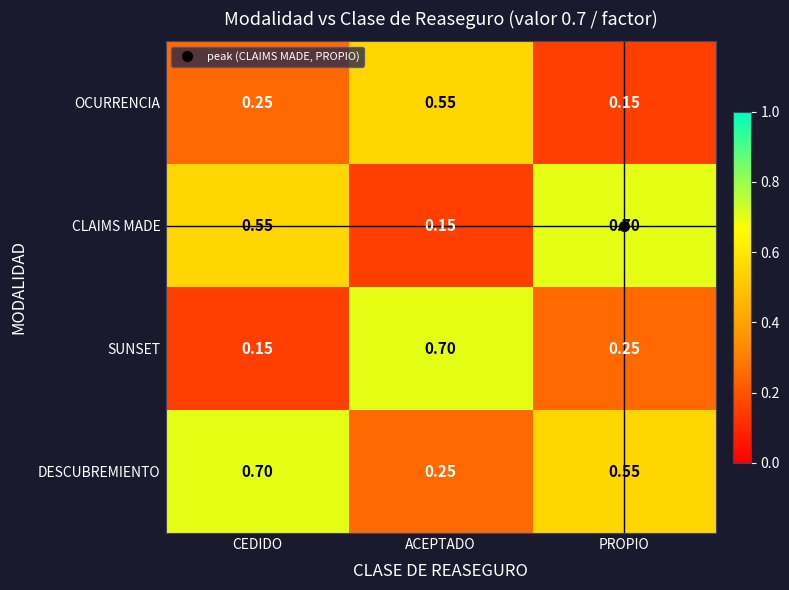

Rank the series at ACEPTADO from highest to lowest value.

SUNSET, OCURRENCIA, DESCUBREMIENTO, CLAIMS MADE